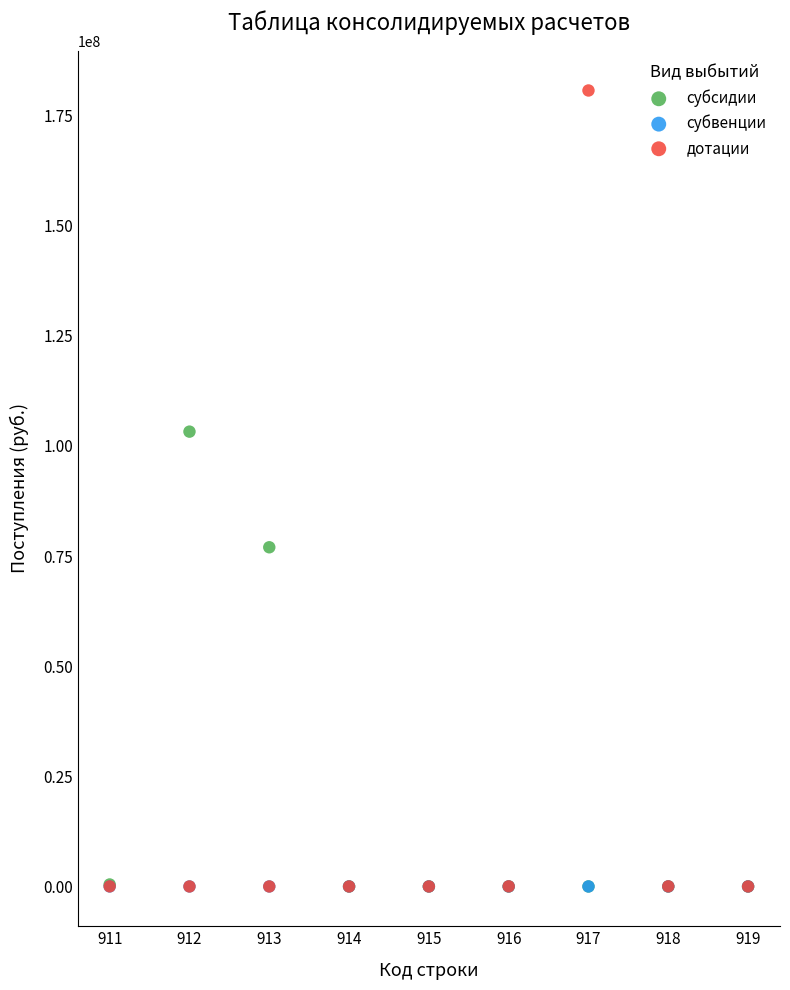

In the субсидии series, what Y value is closest to 51625862?

77000000.0